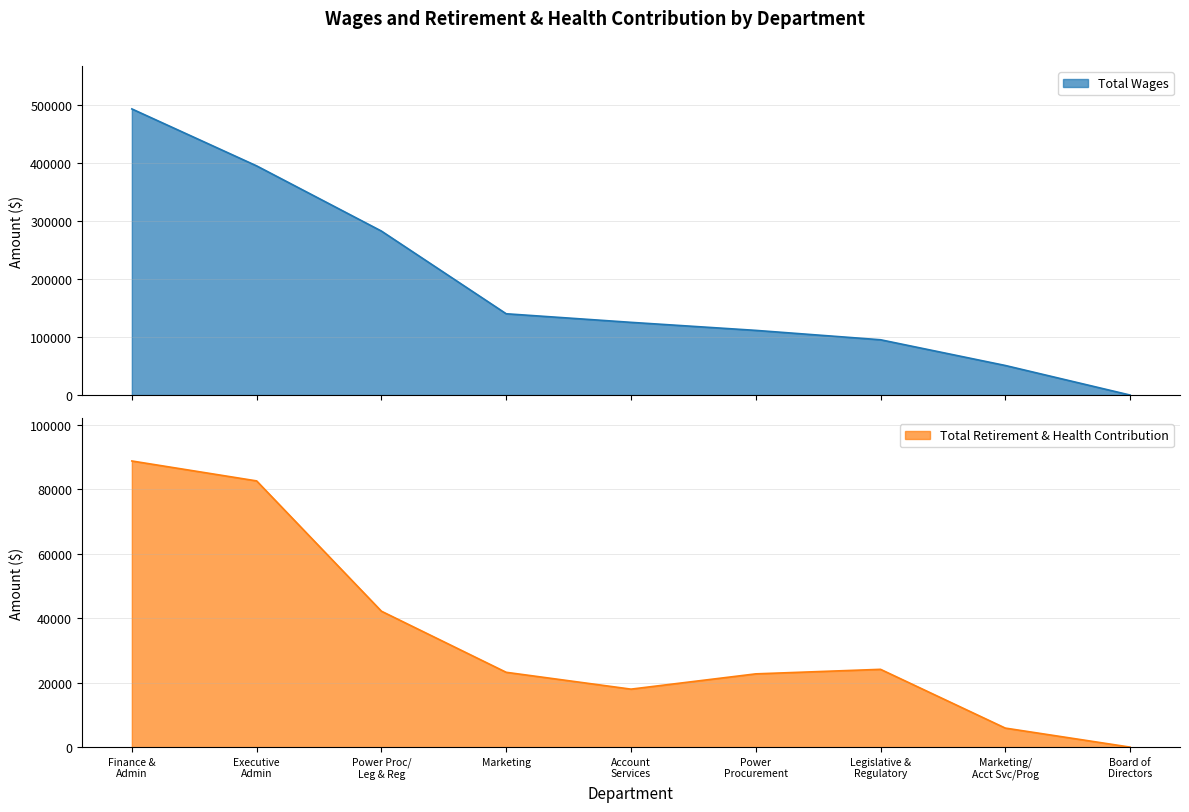

What is the greatest value displayed?

493155